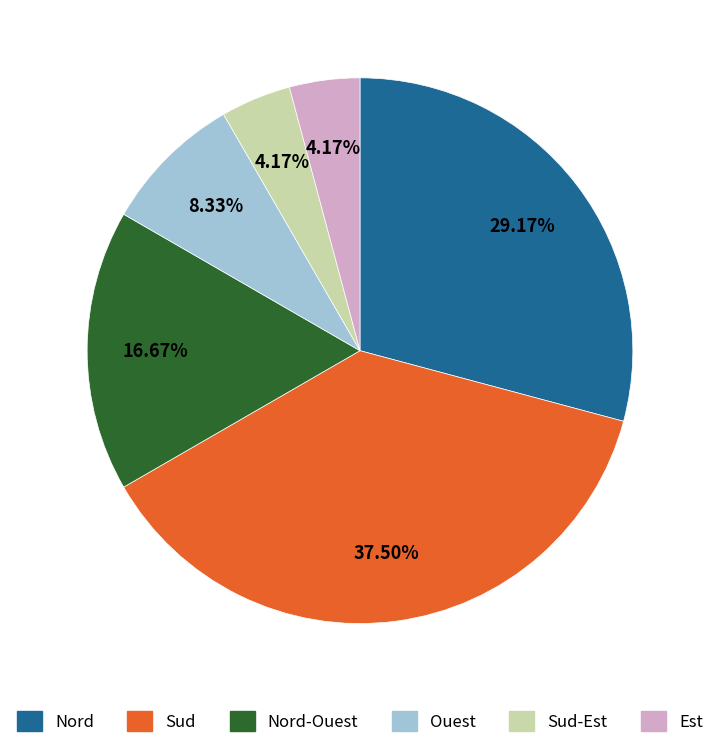

Approximately how many times larger is the value at Sud-Est compared to Ouest?

0.5